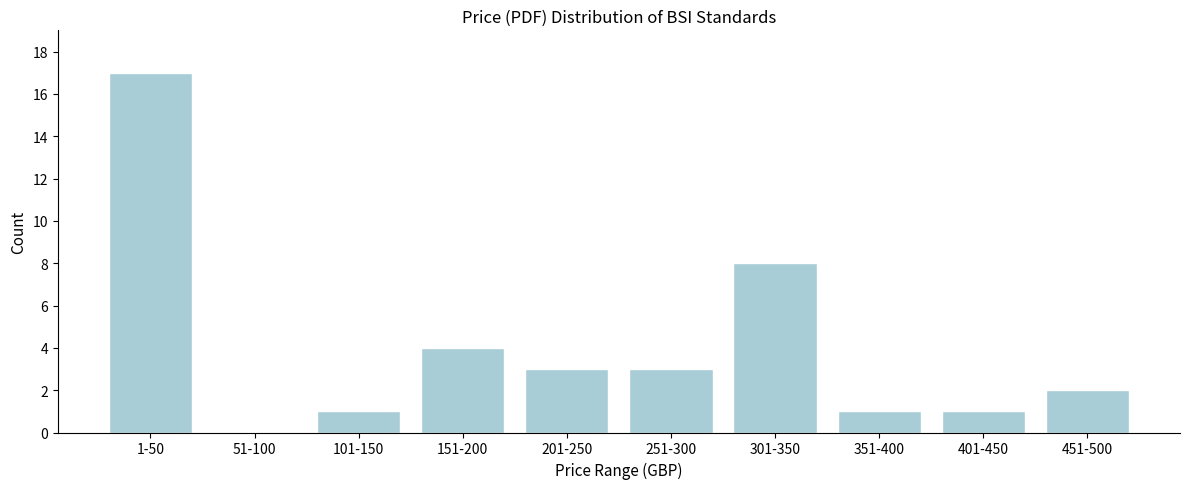

Reading left to right, extract all data points from this chart.

1-50=17	51-100=0	101-150=1	151-200=4	201-250=3	251-300=3	301-350=8	351-400=1	401-450=1	451-500=2